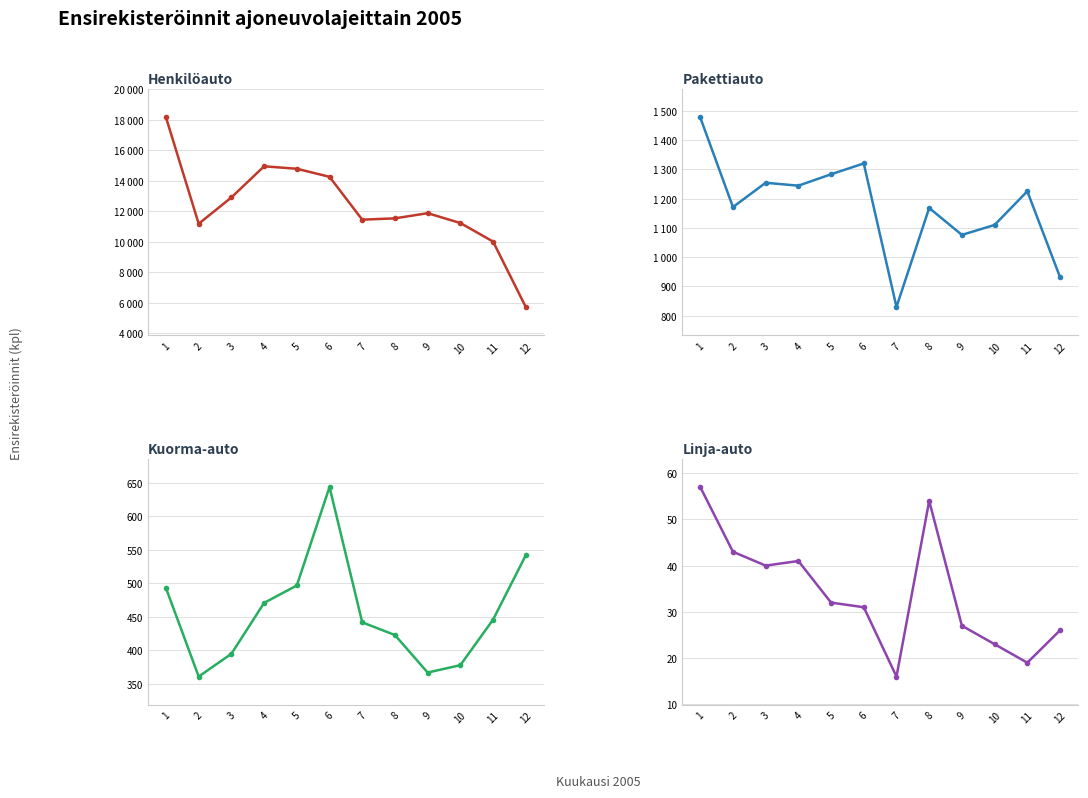

What is the approximate value of Linja-auto at 12?

26